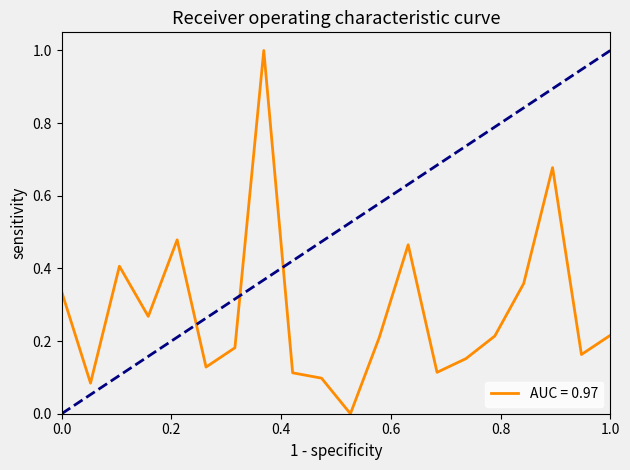

How many lines are shown in the chart?

1